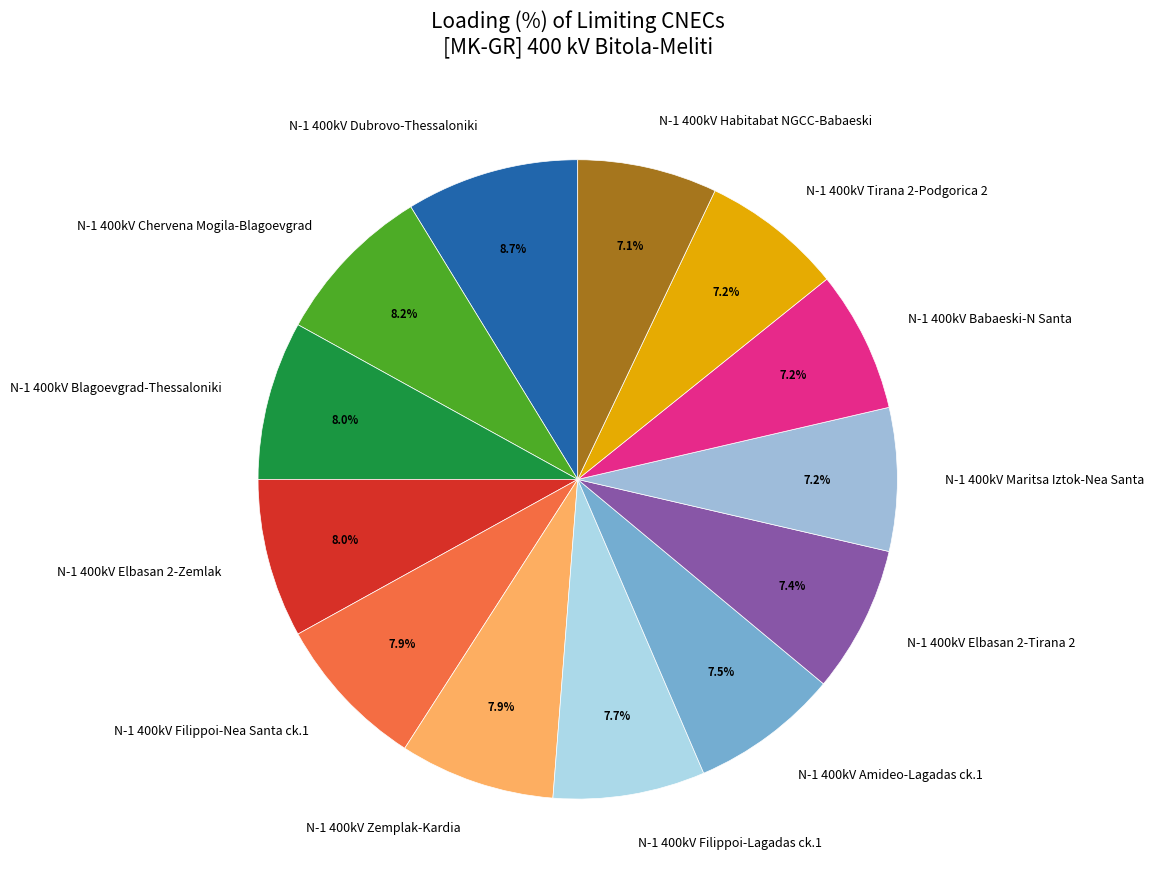

What portion of the pie excludes N-1 400kV Chervena Mogila-Blagoevgrad?

91.8%